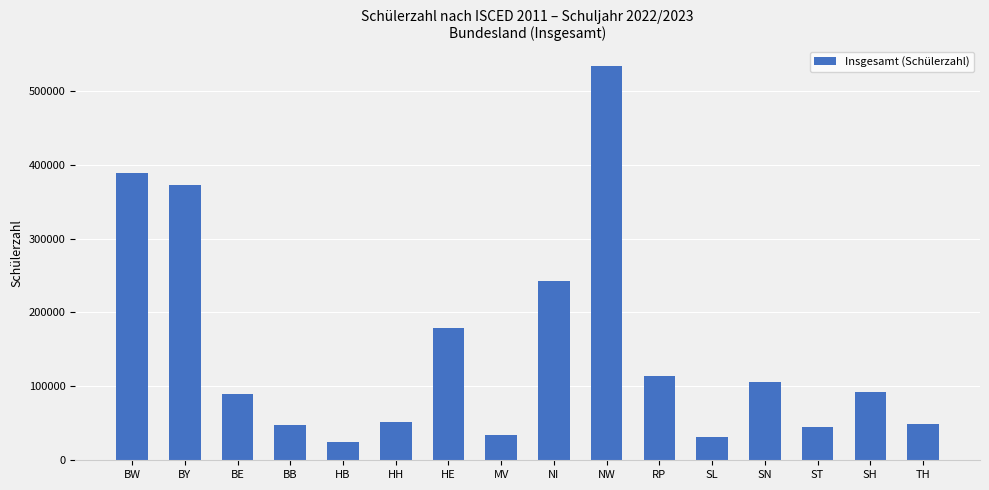

The chart shows a value of 92276 at SH. True or false?

True